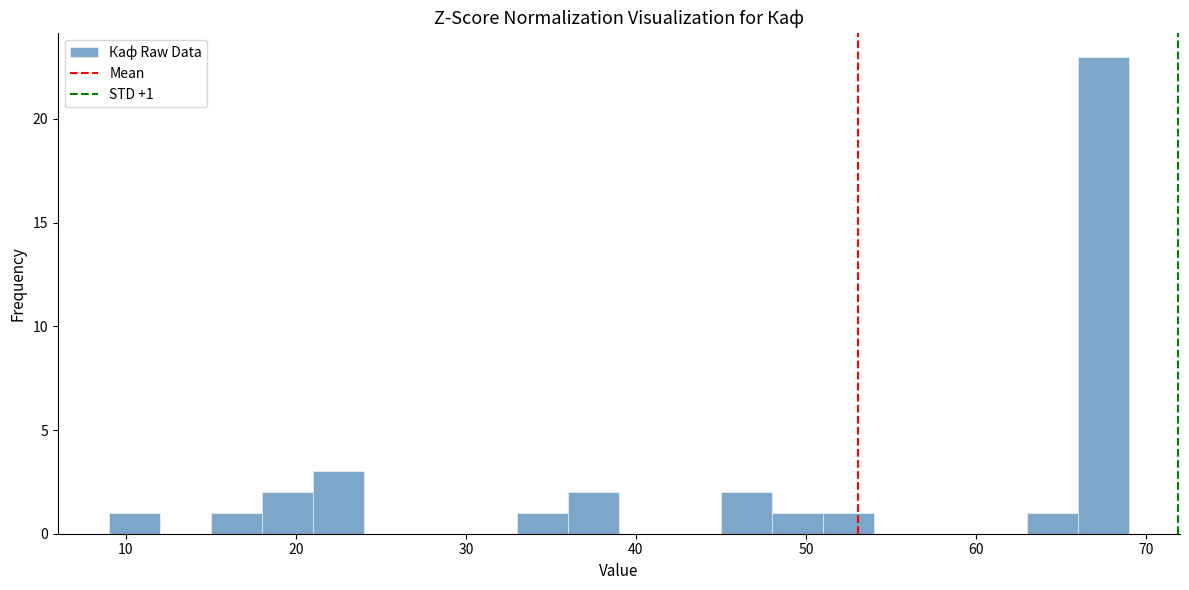

Around what value on the x-axis is the tallest bar? Give the approximate position of its centre, as read against the axis.

68